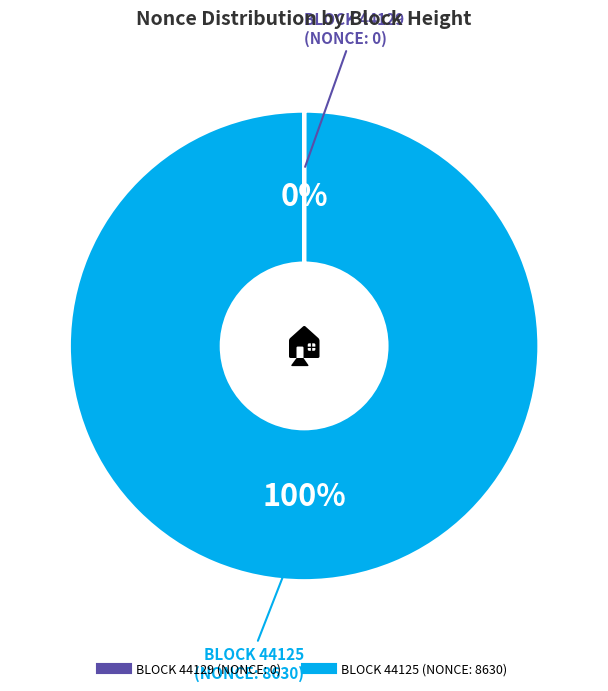

To the nearest percent, what is the difference between the largest and smallest slice percentages?

100%